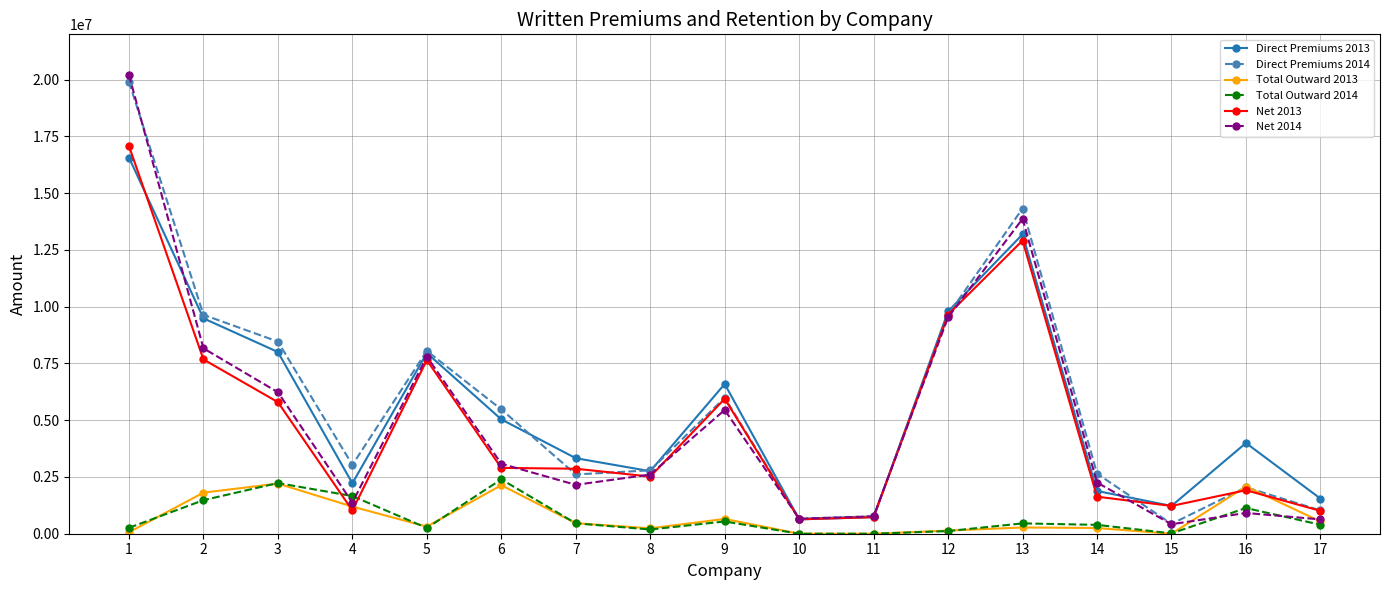

What are all the series names shown in the legend?

Direct Premiums 2013, Direct Premiums 2014, Total Outward 2013, Total Outward 2014, Net 2013, Net 2014